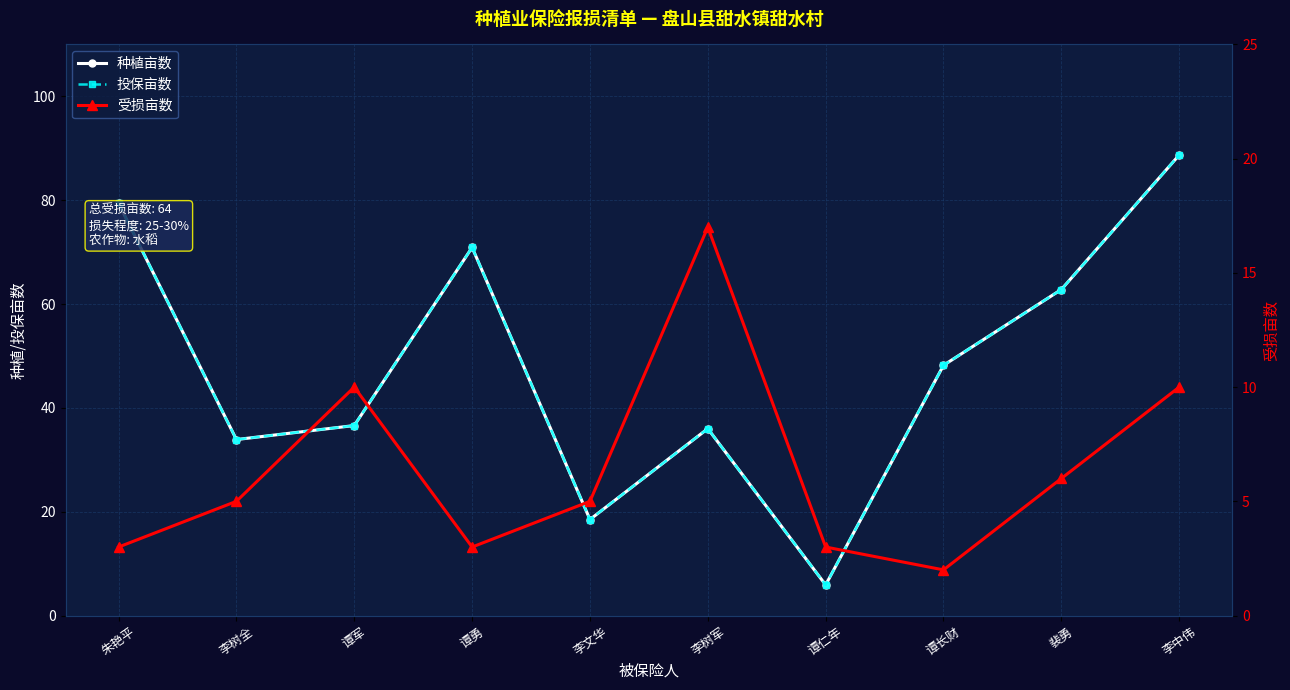

Which category has the lowest value in the 受损亩数 series?

谭长财